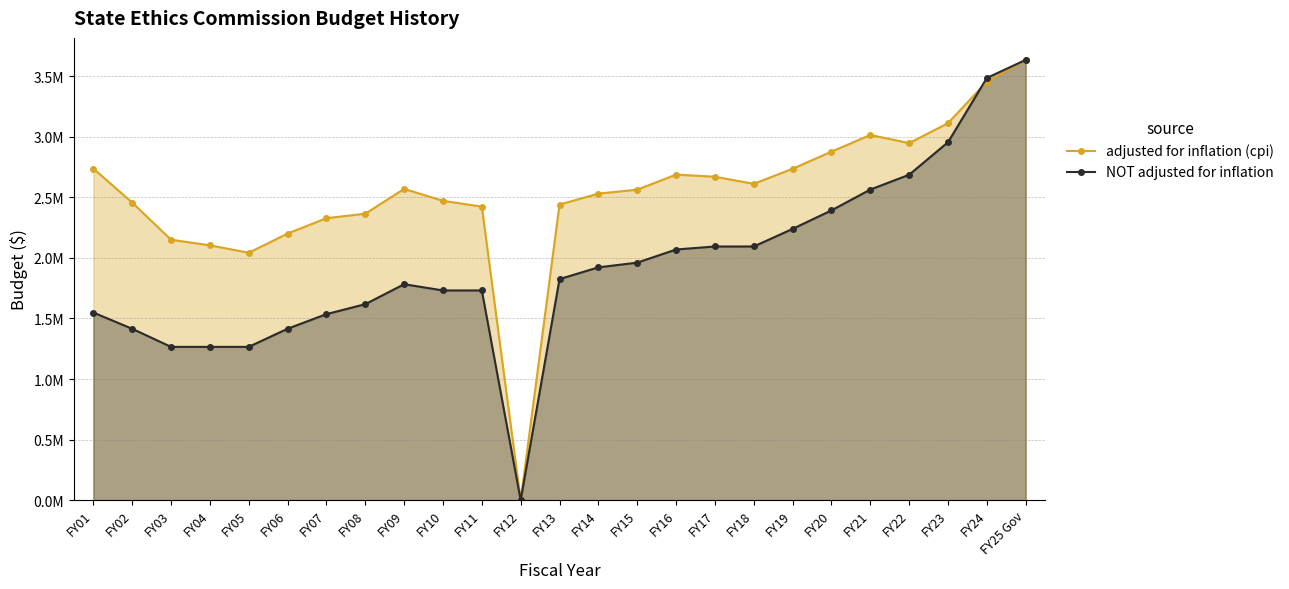

Rank the series at FY21 from lowest to highest value.

NOT adjusted for inflation, adjusted for inflation (cpi)